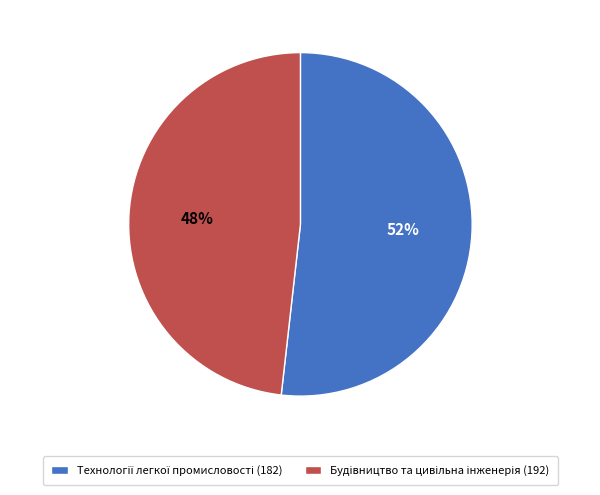

How many slices are in this pie chart?

2